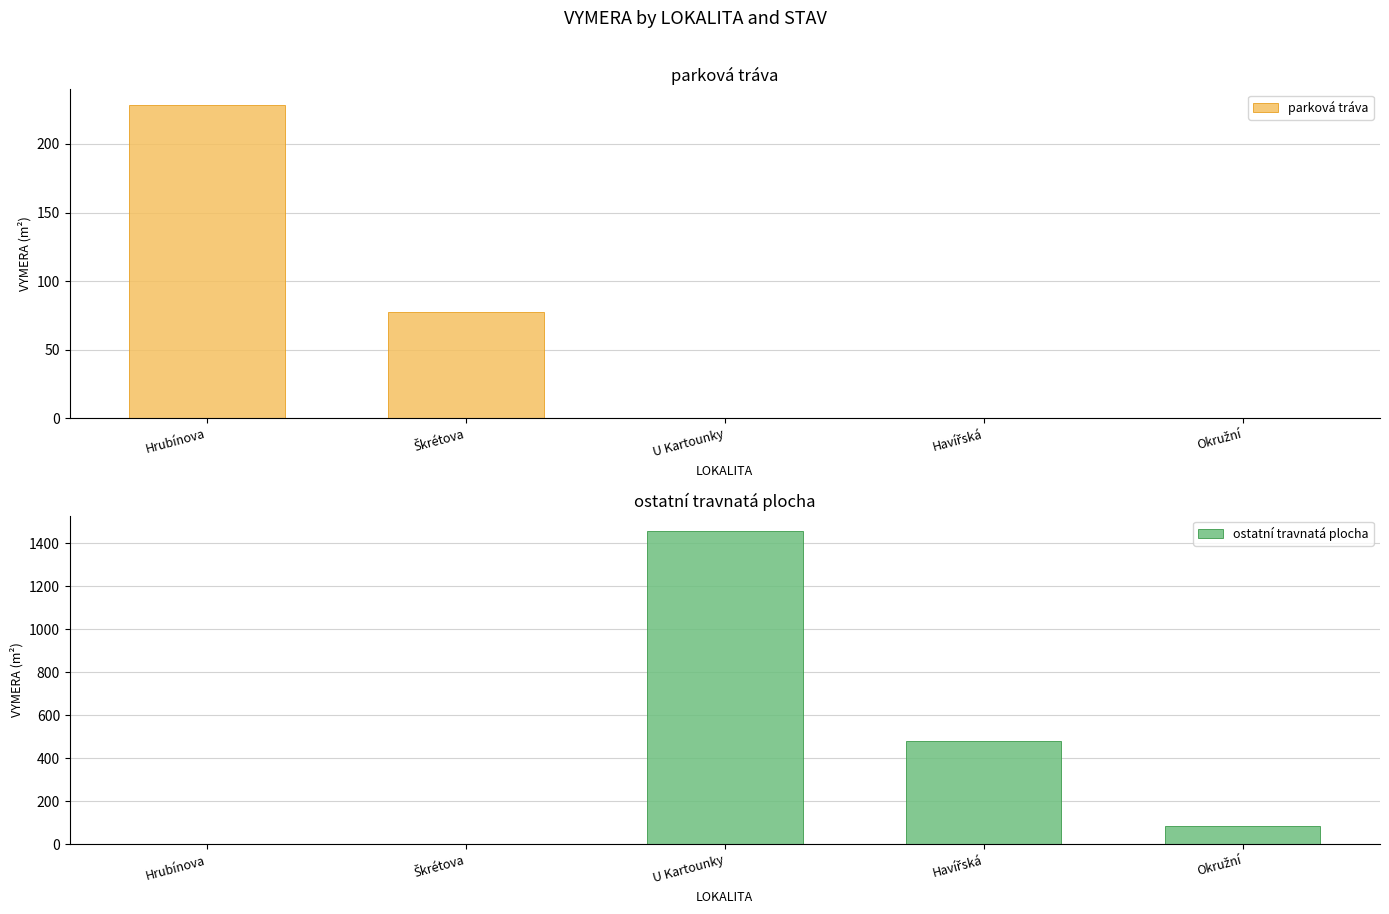

What is the label of the 3rd bar from the right?

U Kartounky